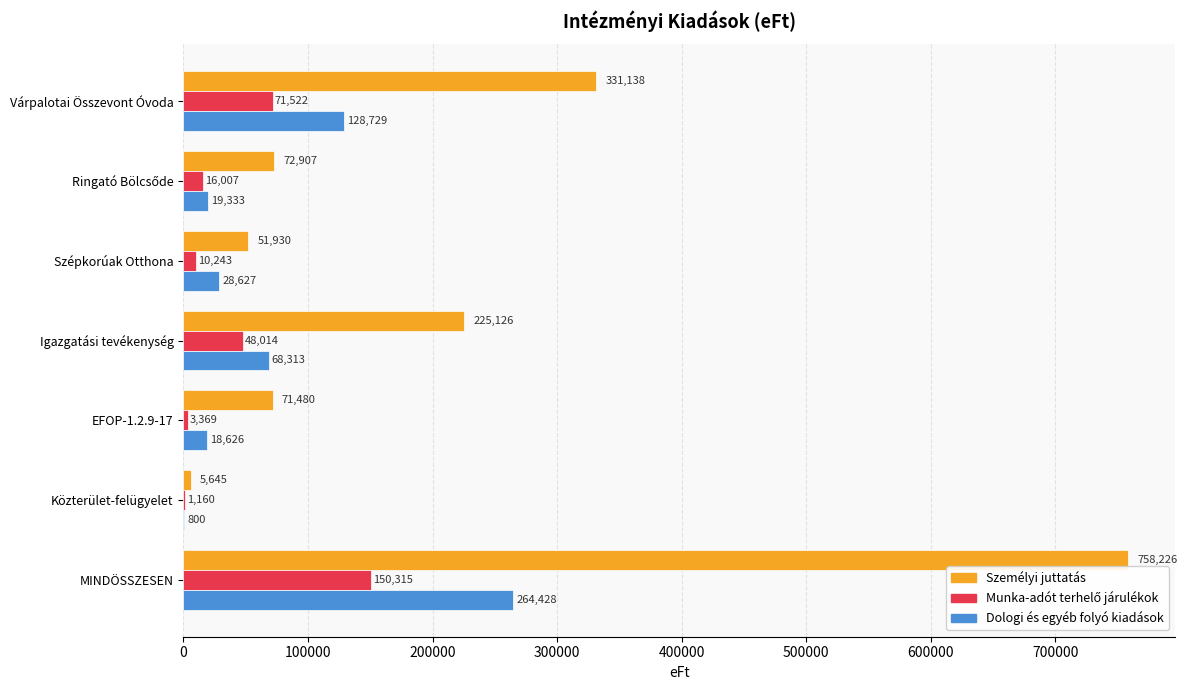

The value of Dologi és egyéb folyó kiadások at Közterület-felügyelet is 800. True or false?

True